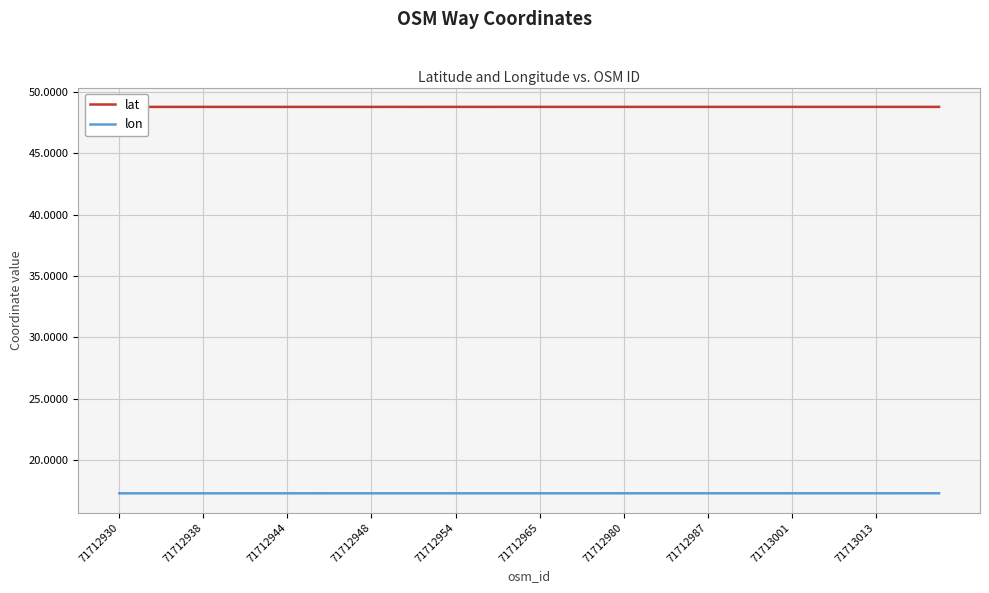

What is the greatest value displayed?

48.8